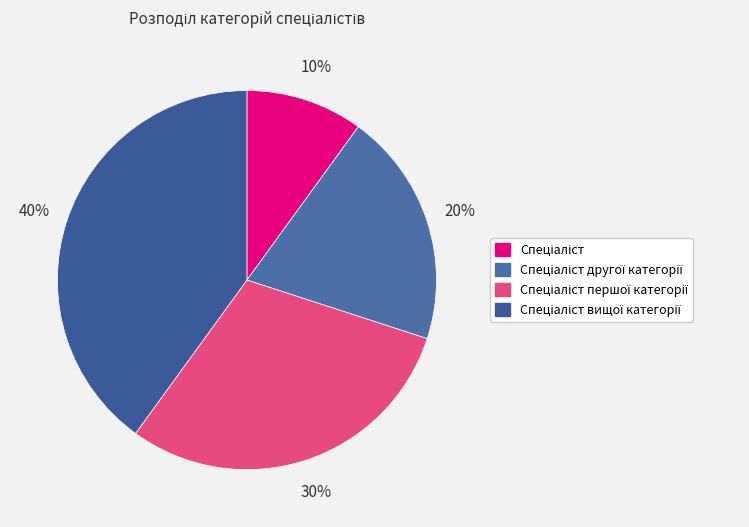

Is there a majority slice in this chart?

No